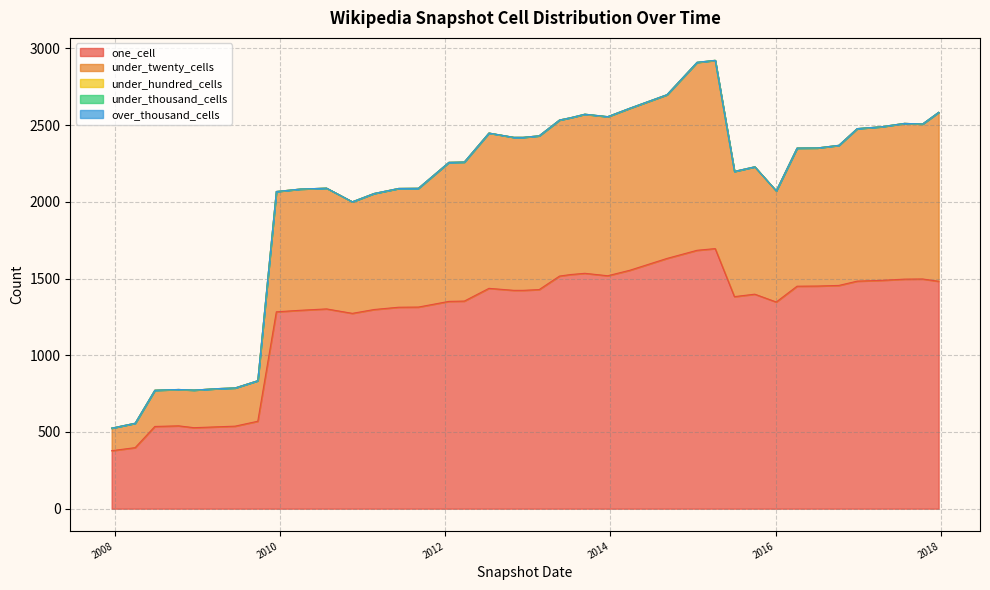

True or false: one_cell and over_thousand_cells intersect in this chart.

False